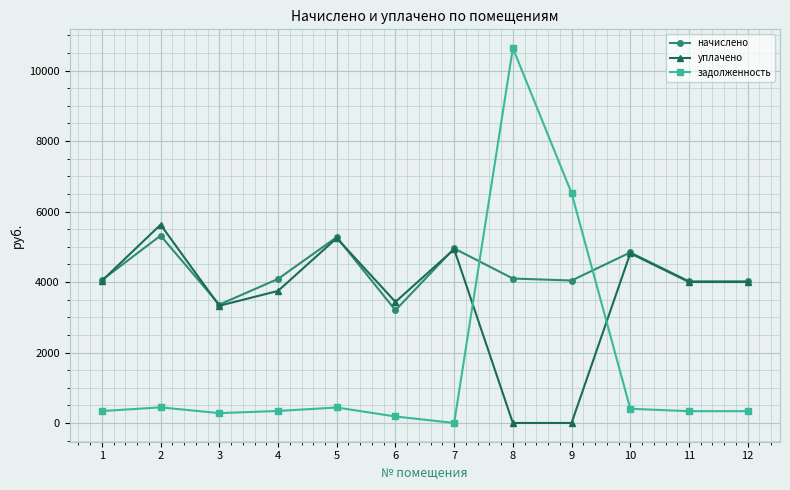

At how many categories does at least one series exceed 468?

12